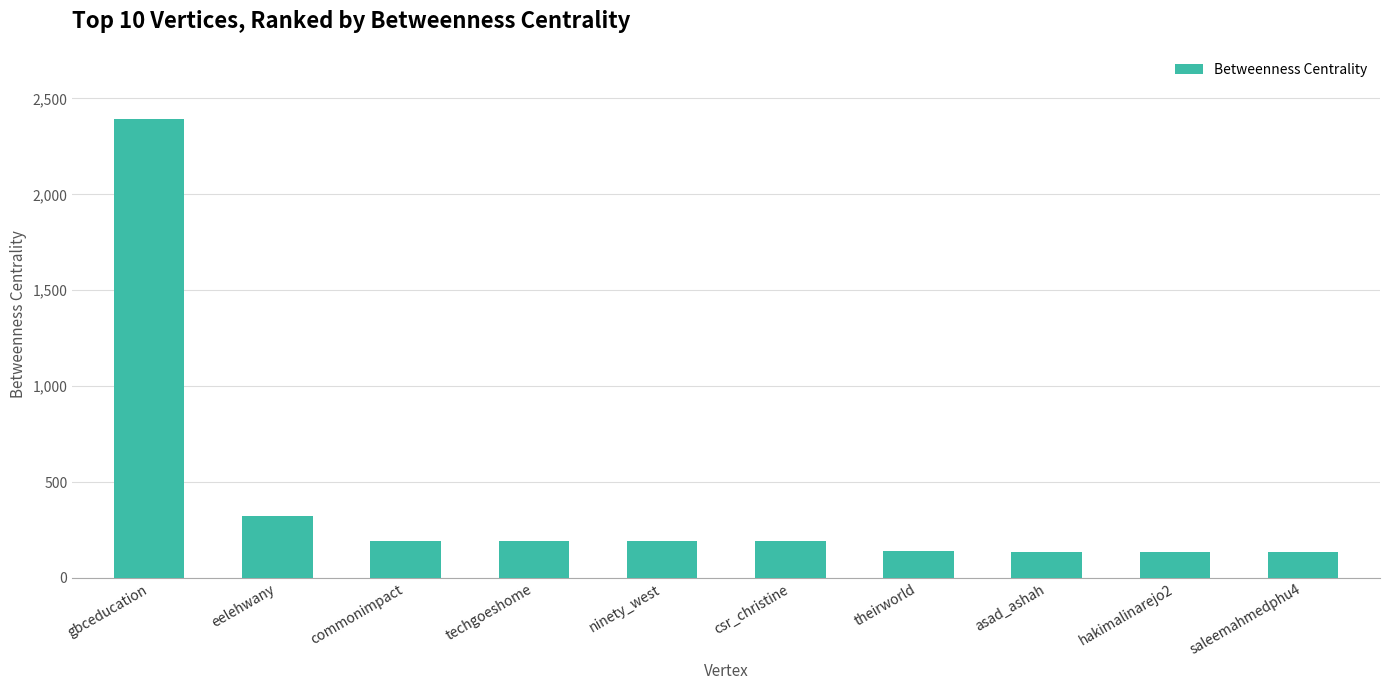

Are the bars horizontal?

No